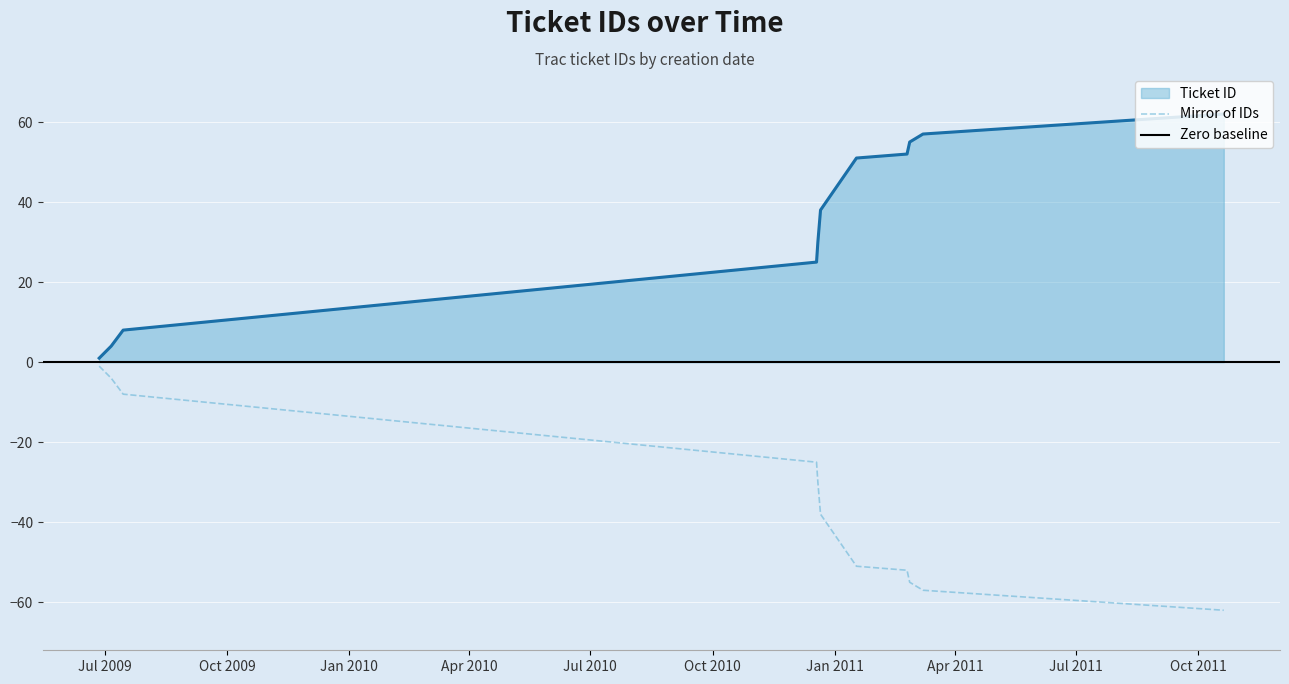

What is the difference between the values at 2011-01-17 and 2010-12-18?

26